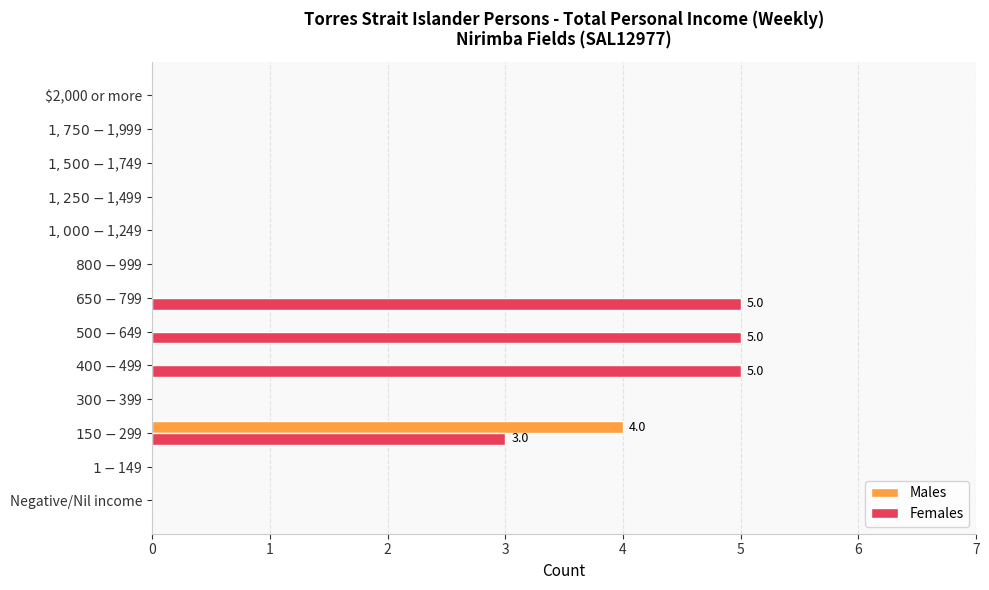

How many Females values are between 0 and 3?

10